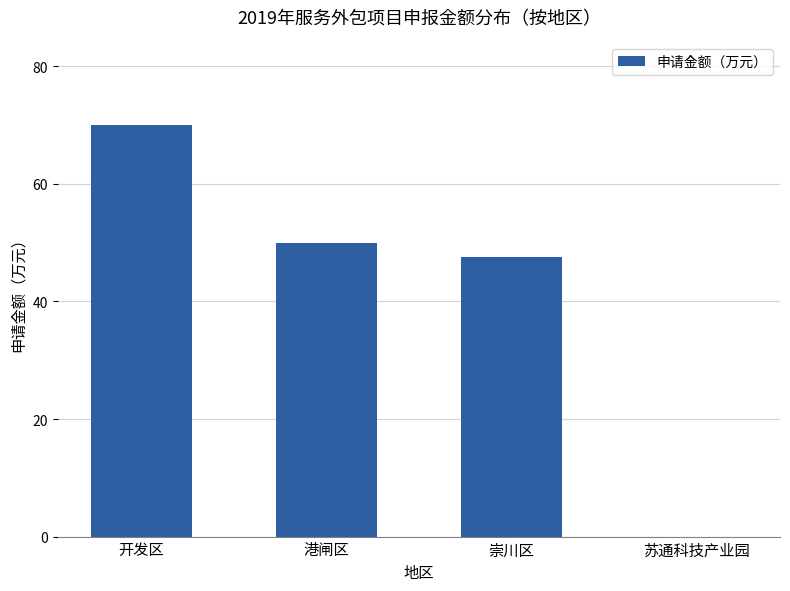

Count the number of categories in the chart.

4